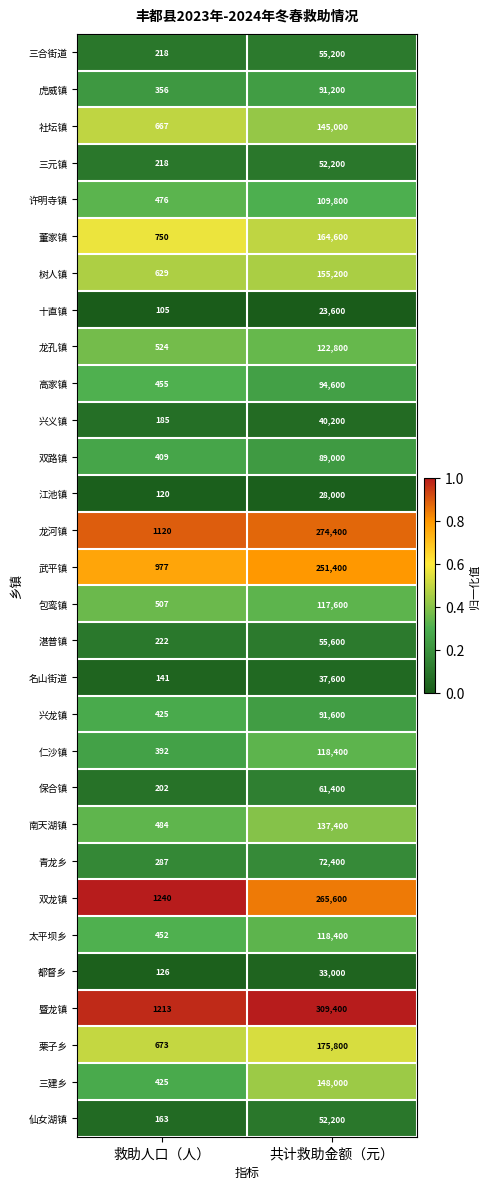

The 虎威镇 series shows 91200 at 共计救助金额（元）. True or false?

True